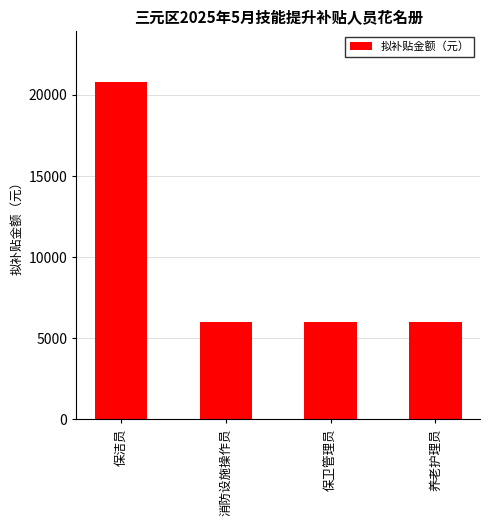

True or false: the data shows 6000 at 消防设施操作员.

True